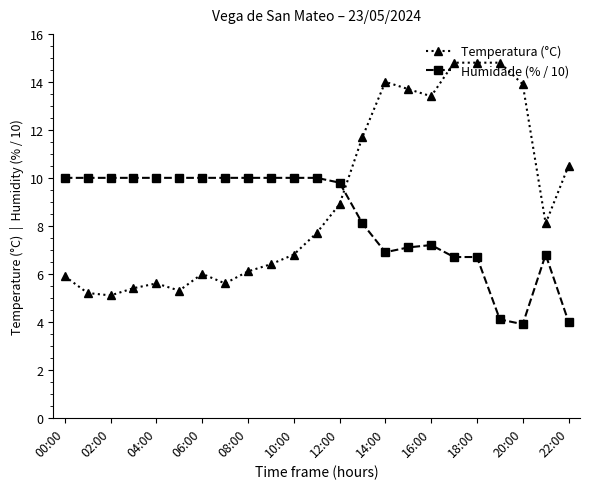

What is the difference between the second highest and minimum values in the Humidade (% / 10) series?

6.1